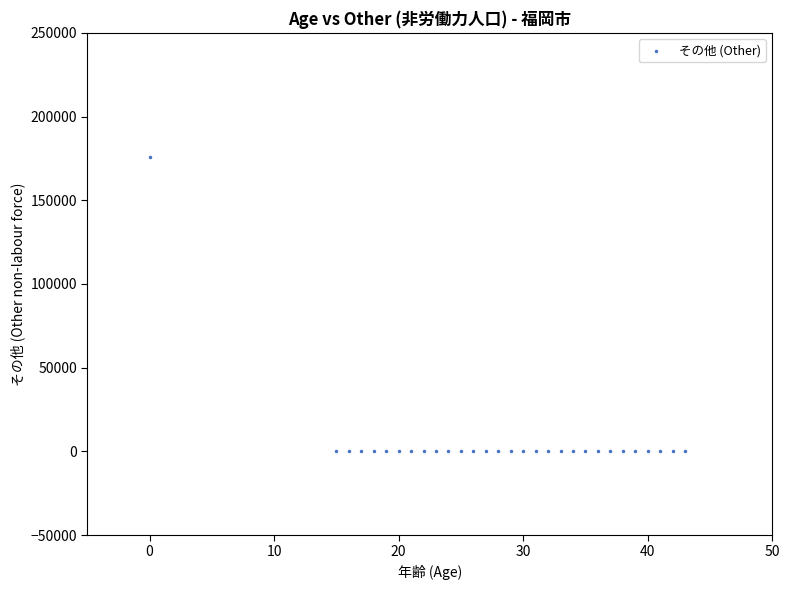

What is the range of X values (max minus min)?

43